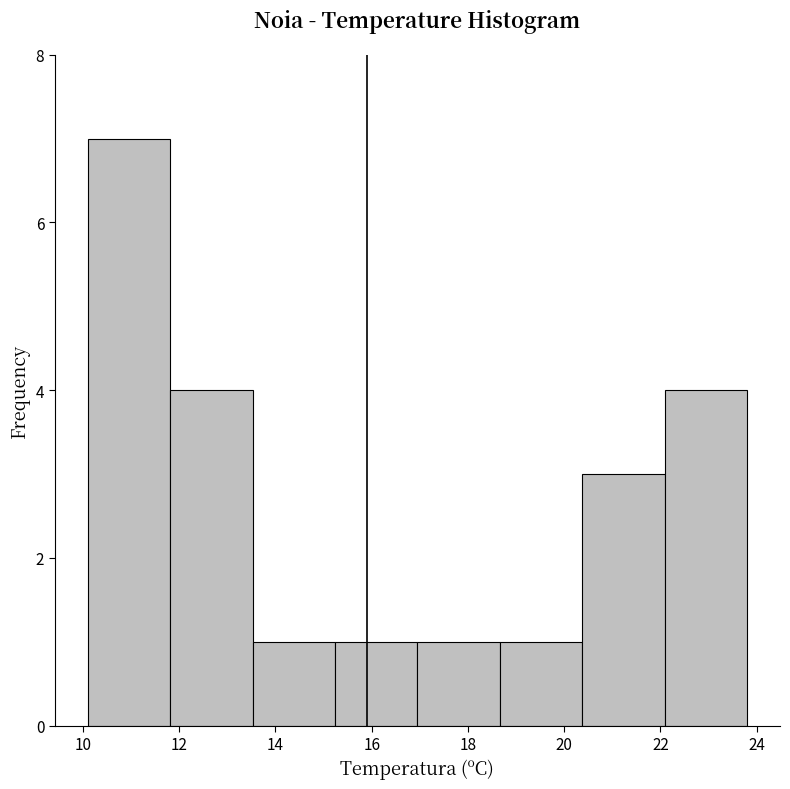

Reading left to right, list every bar in this chart as the range it spans on the x-axis followed by its height. Neither the bar edges nor the heights are printed on the chart, so give them approximately, as read against the axes.

10.2 to 11.8: 7
11.8 to 13.6: 4
13.6 to 15.2: 1
15.2 to 17.0: 1
17.0 to 18.6: 1
18.6 to 20.4: 1
20.4 to 22.0: 3
22.0 to 23.8: 4